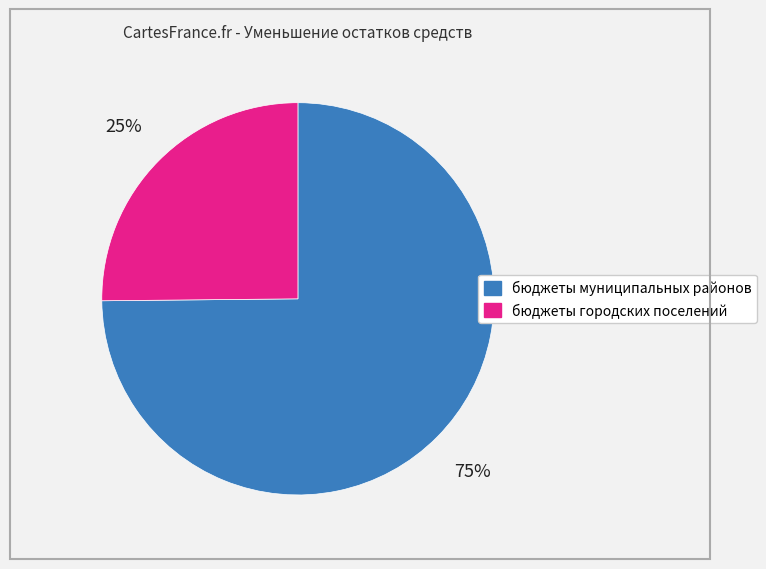

Is there a majority slice in this chart?

Yes